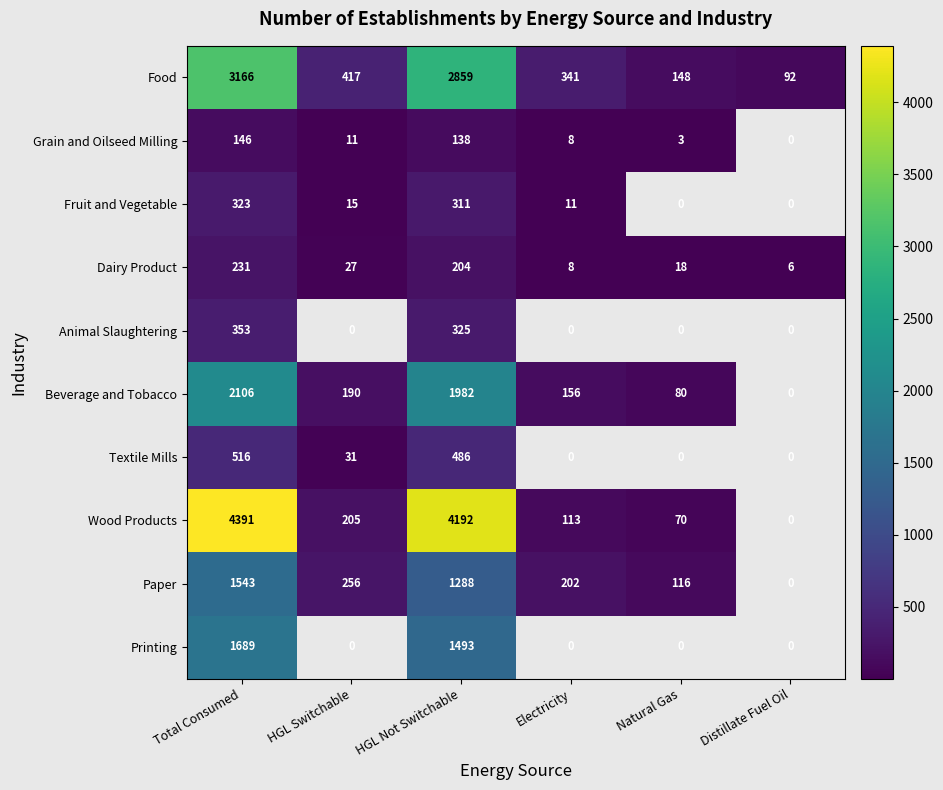

At HGL Not Switchable, list the series in order from largest to smallest.

Wood Products, Food, Beverage and Tobacco, Printing, Paper, Textile Mills, Animal Slaughtering, Fruit and Vegetable, Dairy Product, Grain and Oilseed Milling